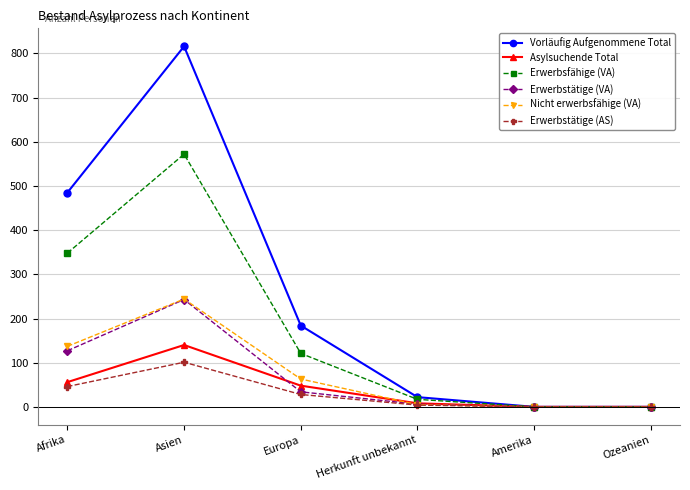

Which series has the largest total across all categories?

Vorläufig Aufgenommene Total